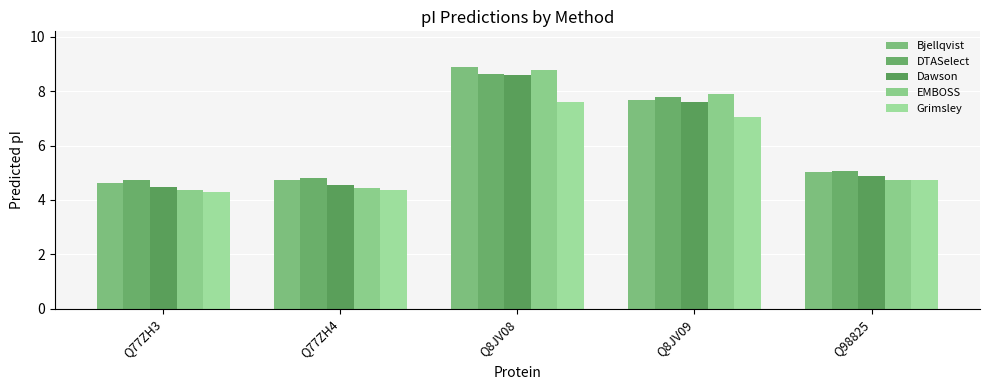

The Grimsley series shows 3.2 at Q98825. True or false?

False